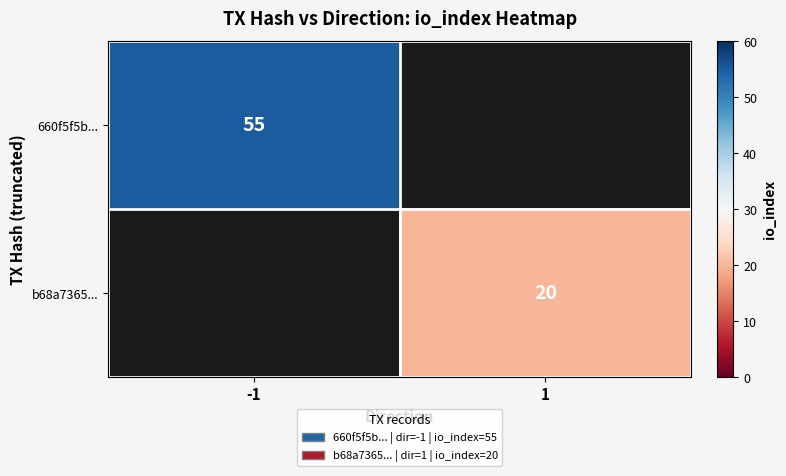

The 660f5f5b... series shows 25 at -1. True or false?

False